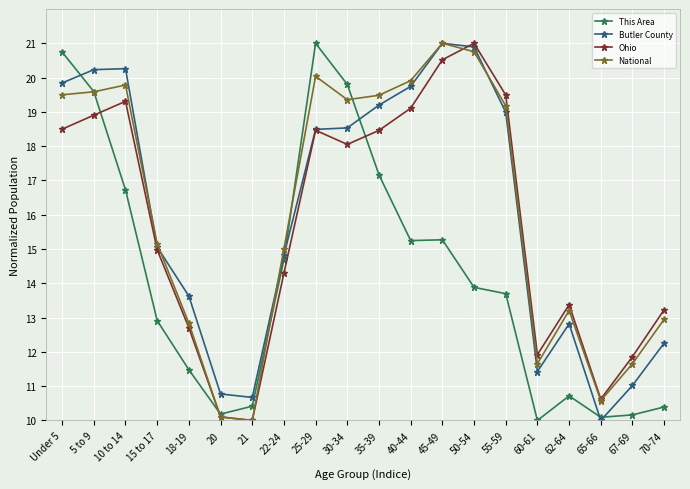

What is the value of the National point at the 9th from the left?

20.0